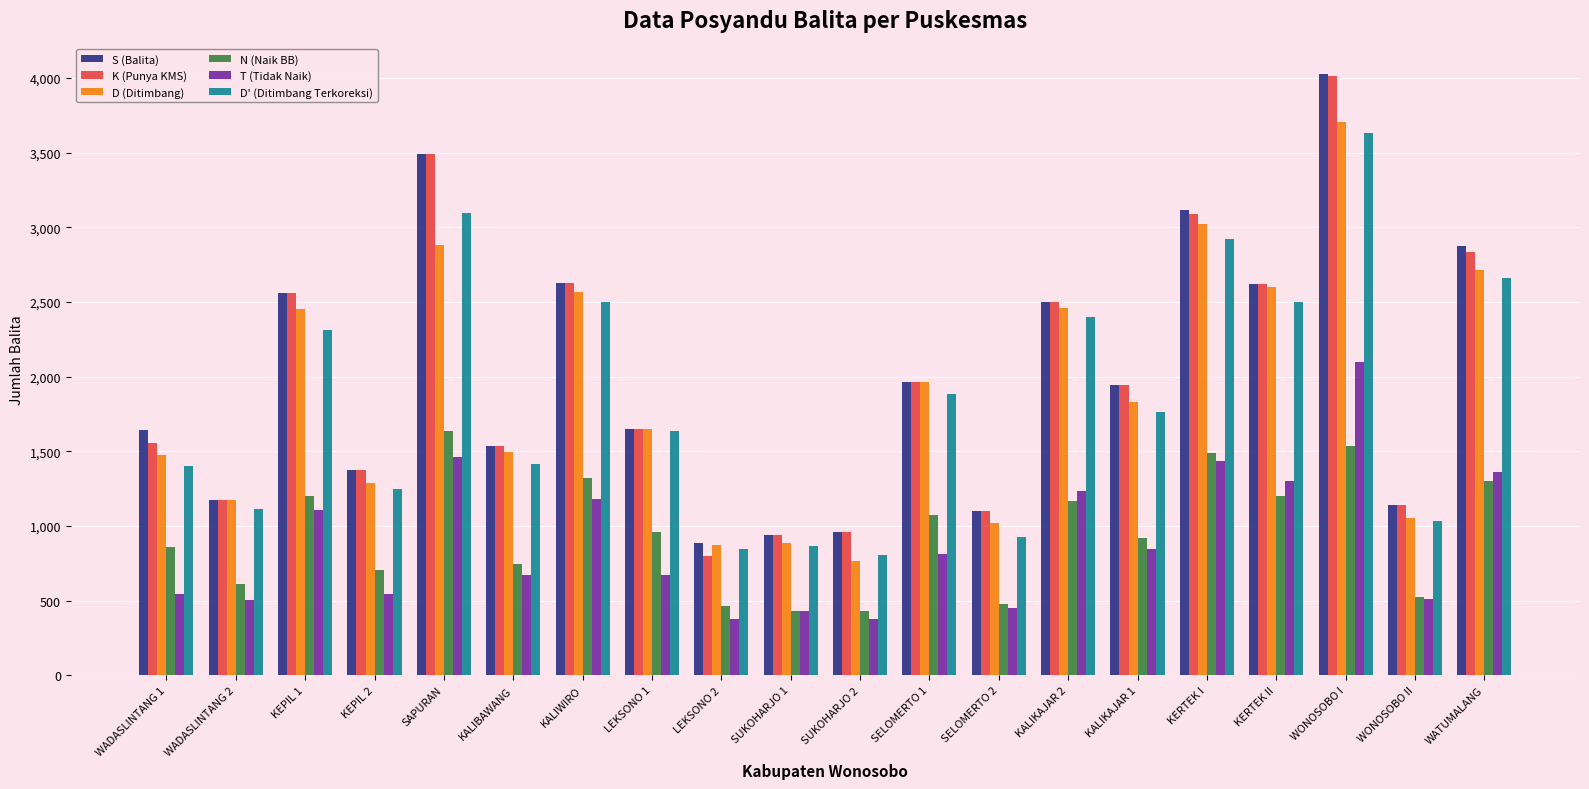

Read the D (Ditimbang) value at WATUMALANG, to the nearest 50.

2700